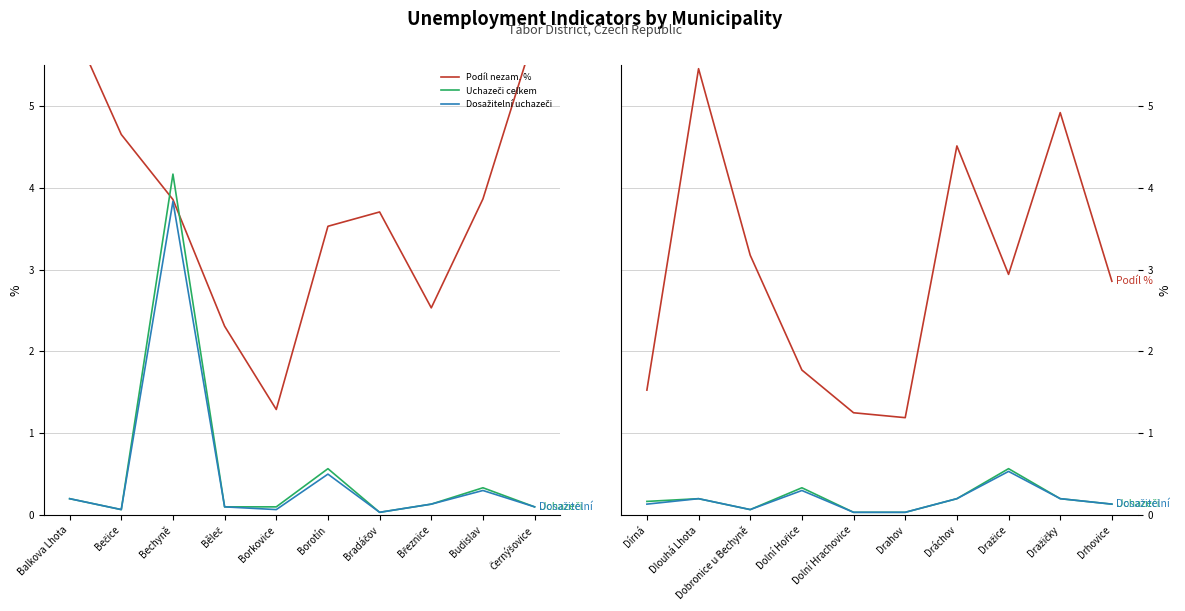

True or false: Podíl nezam. % and Dosažitelní uchazeči intersect in this chart.

False